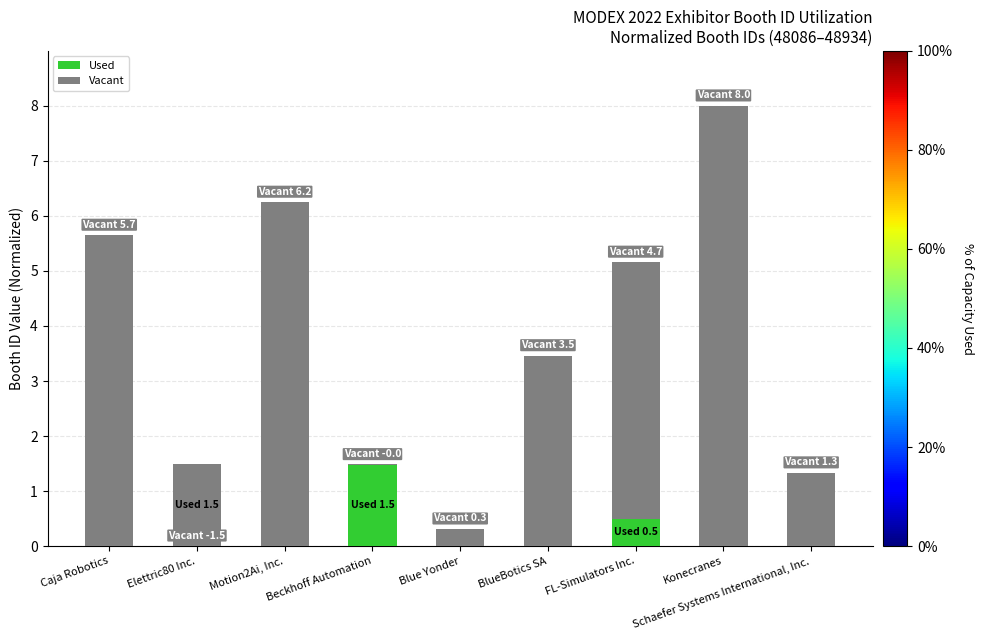

Which label corresponds to the largest value in the chart?

Konecranes